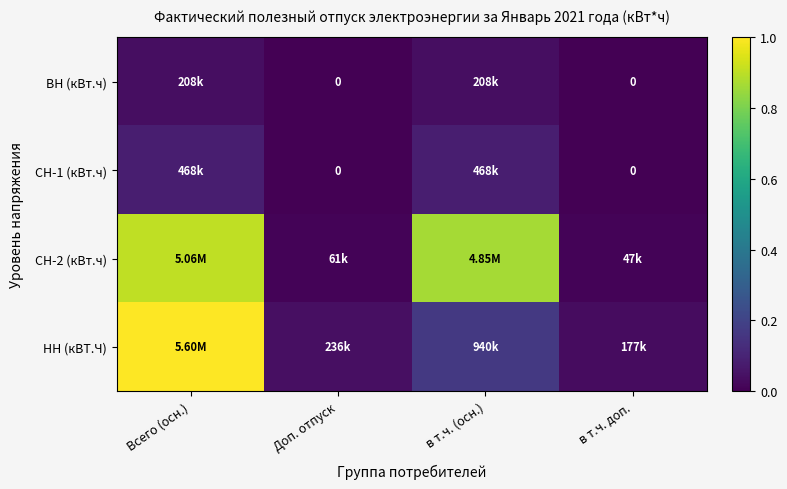

The СН-1 (кВт.ч) series shows 0.0 at Доп. отпуск. True or false?

True